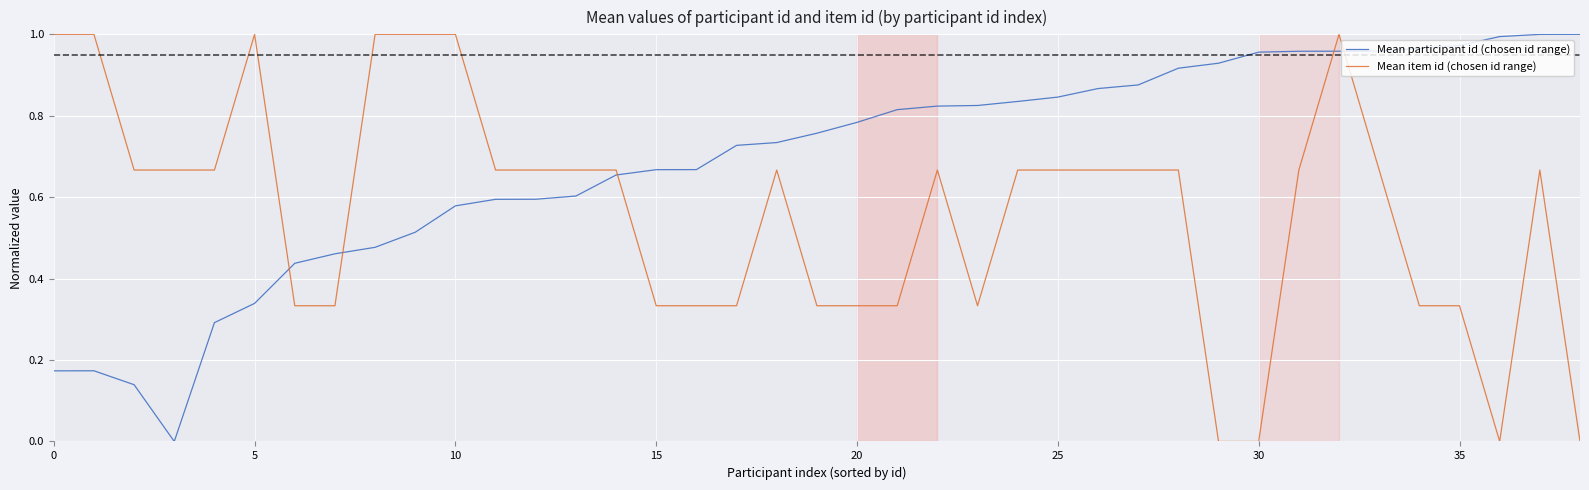

How many intersections are there between Mean participant id (chosen id range) and Mean item id (chosen id range)?

5